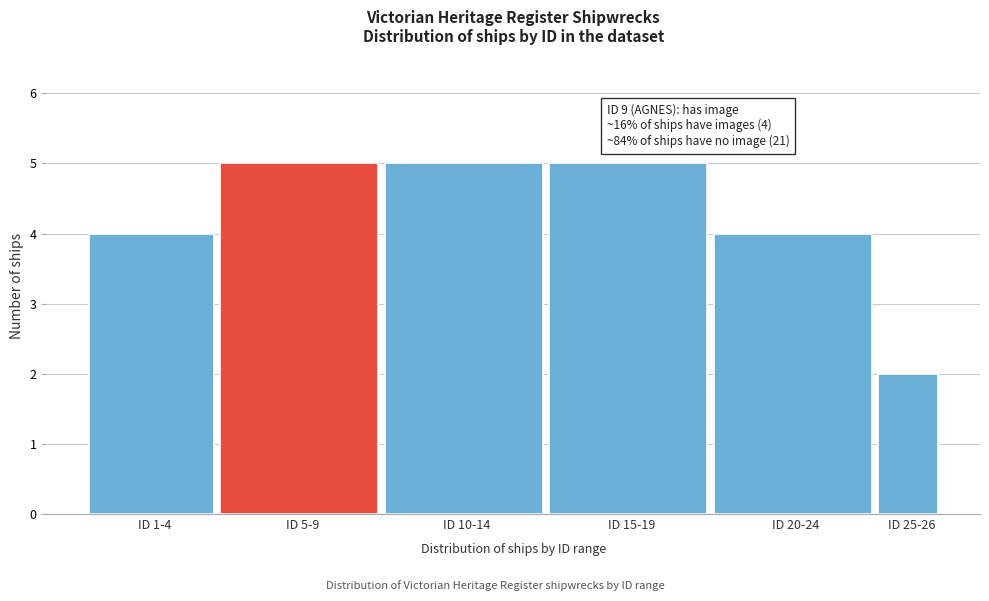

Reading right to left, what are all the values shown in this chart?

ID 25-26=2	ID 20-24=4	ID 15-19=5	ID 10-14=5	ID 5-9=5	ID 1-4=4